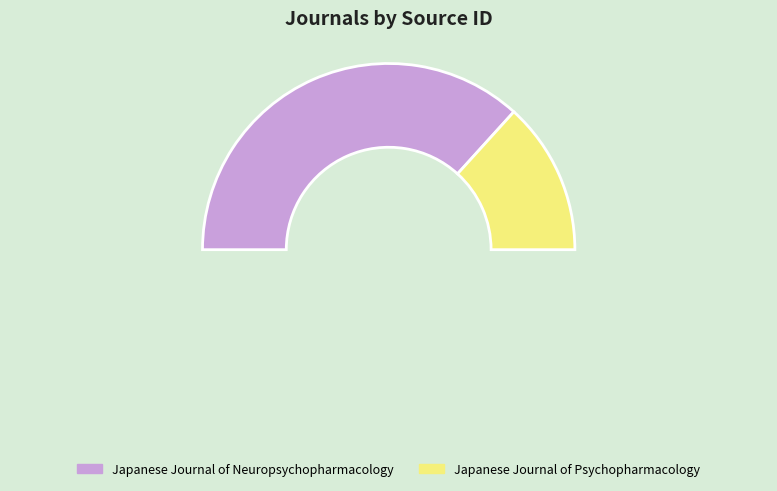

How many slices are in this pie chart?

2